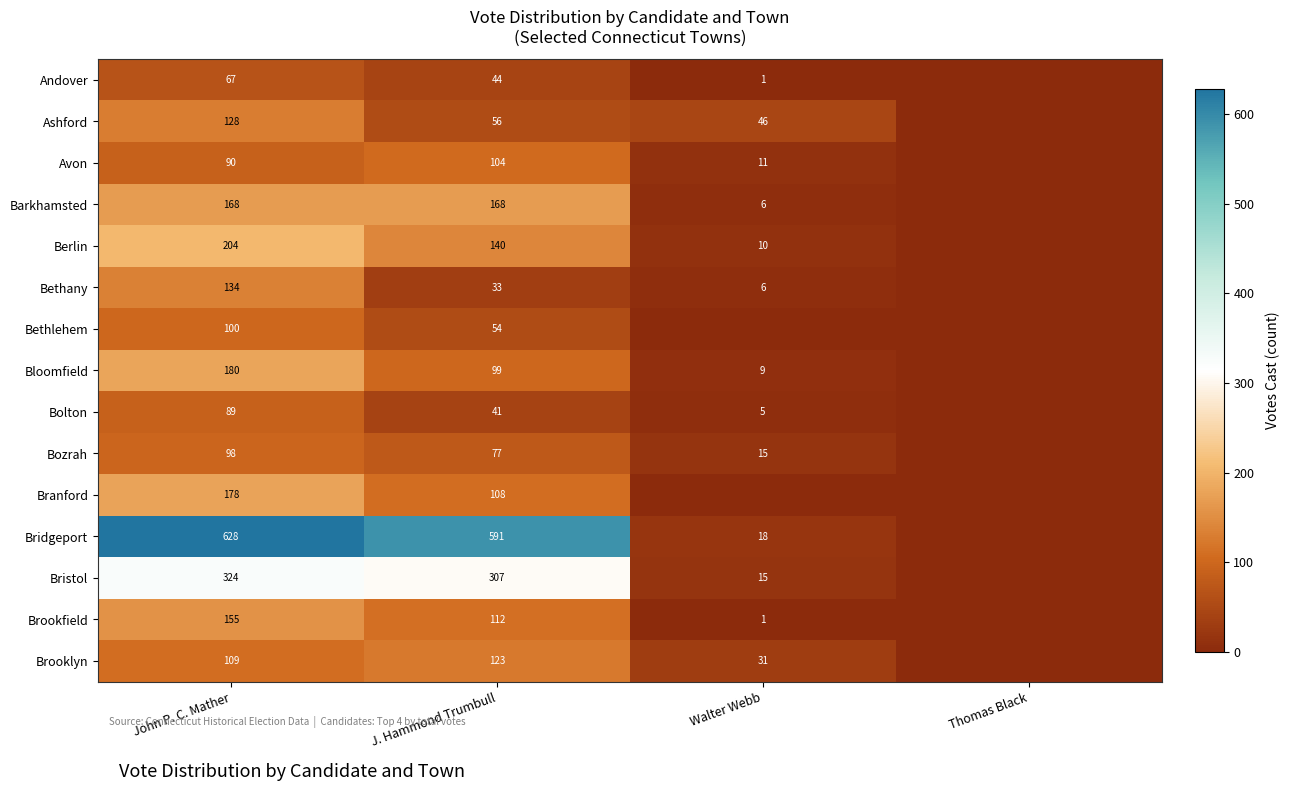

What is the difference between the highest and lowest values at J. Hammond Trumbull?

558